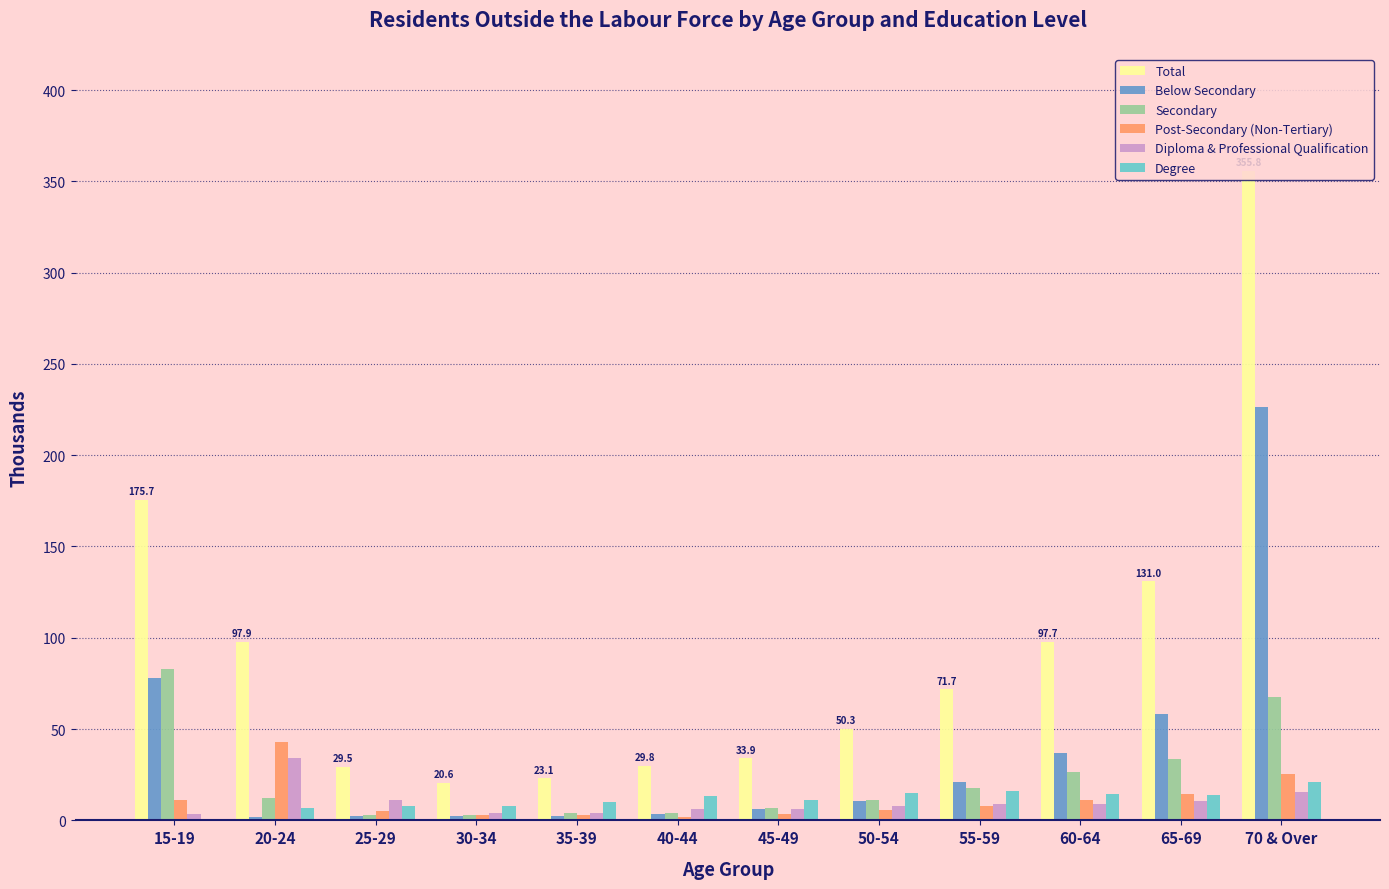

At which category is the sum across all series the highest?

70 & Over